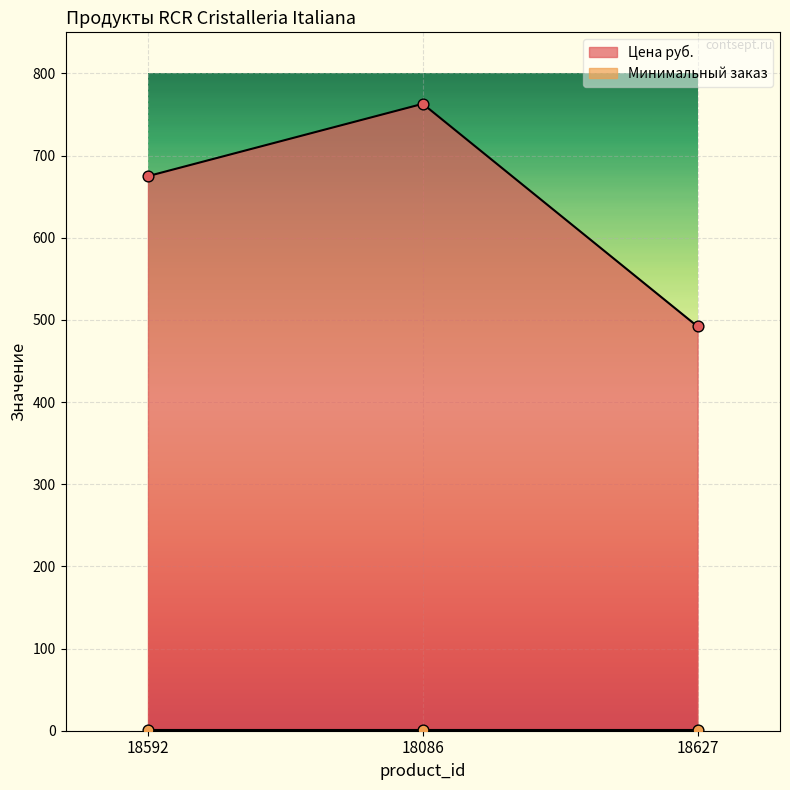

What is the change in value from 18086 to 18627?

-271